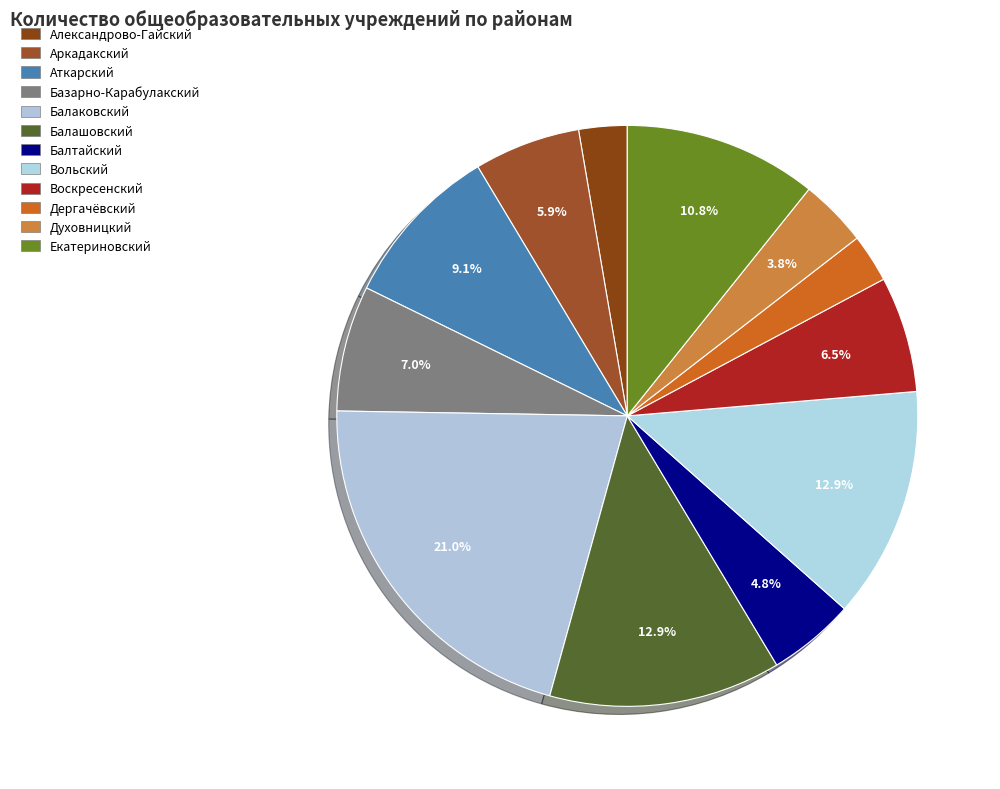

Is it true that Балтайский is 5% of the pie?

True